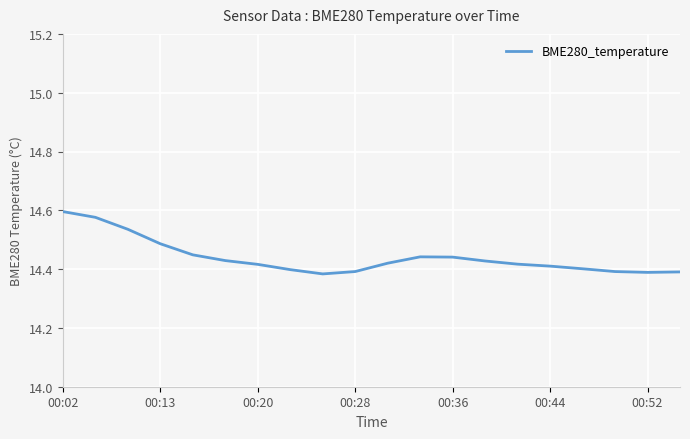

At which category does the chart reach its peak across all series?

00:02